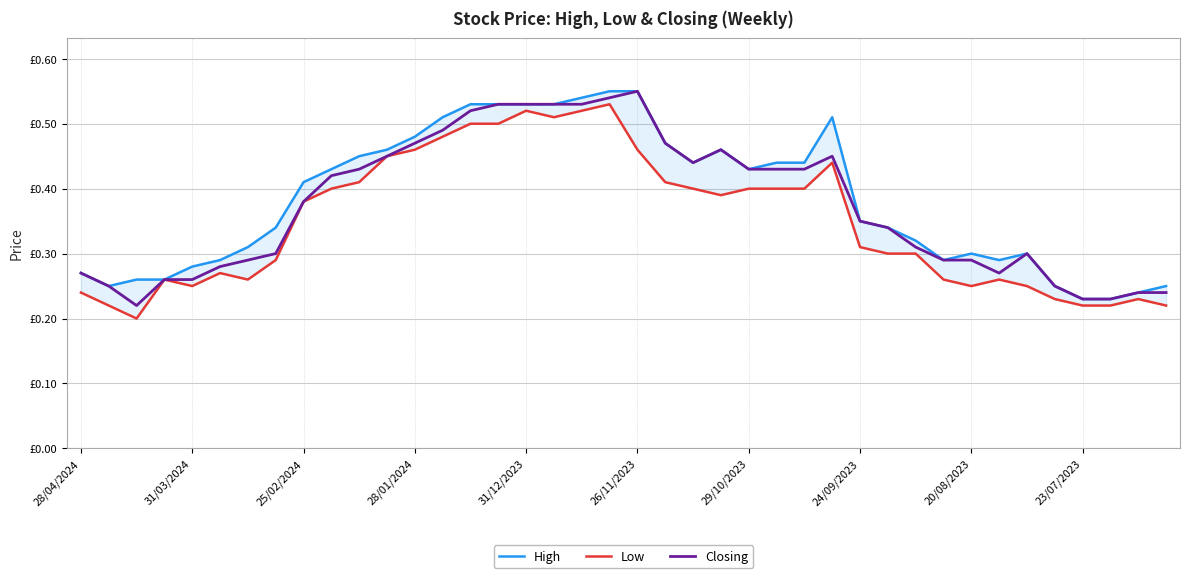

Rank the series by their maximum value, from lowest to highest.

Low, High, Closing